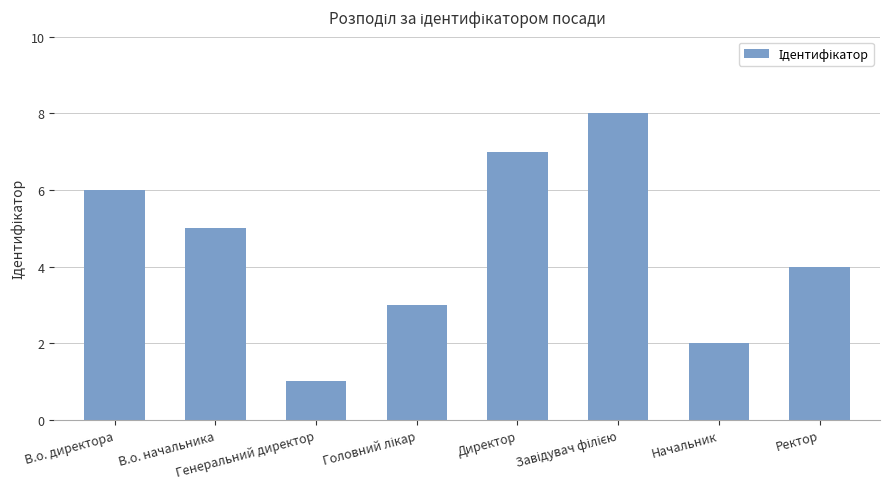

What is the greatest value displayed?

8